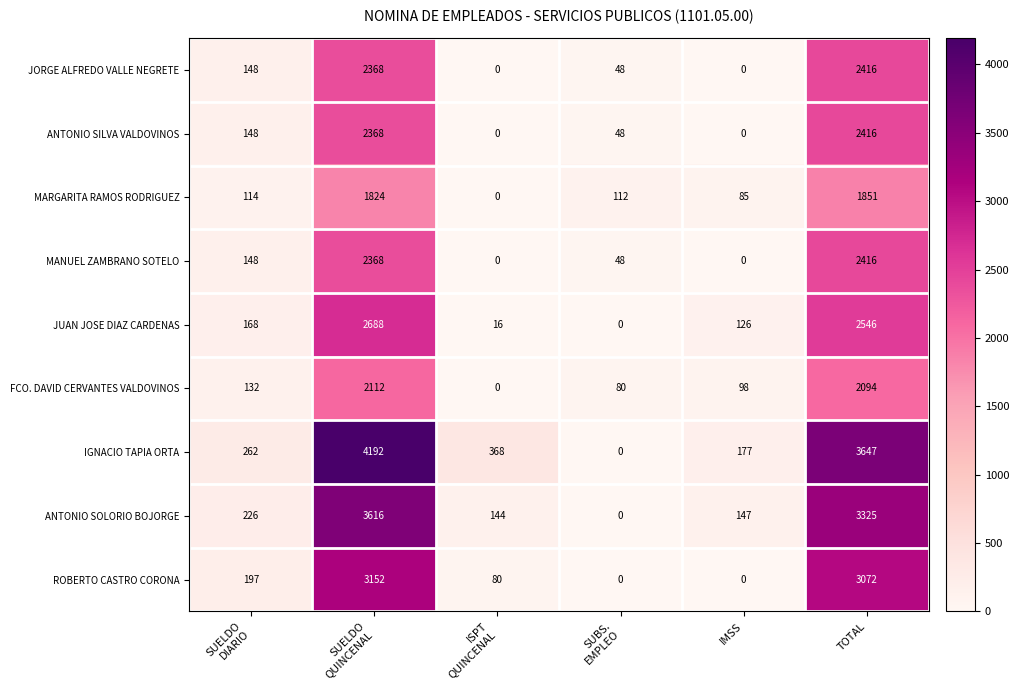

Between IMSS and TOTAL, which series saw the biggest shift?

IGNACIO TAPIA ORTA